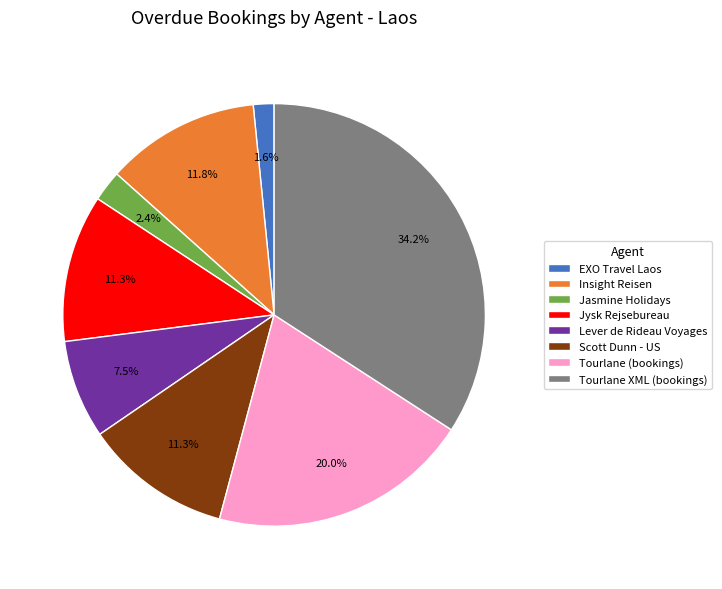

Count the number of slices in the pie.

8